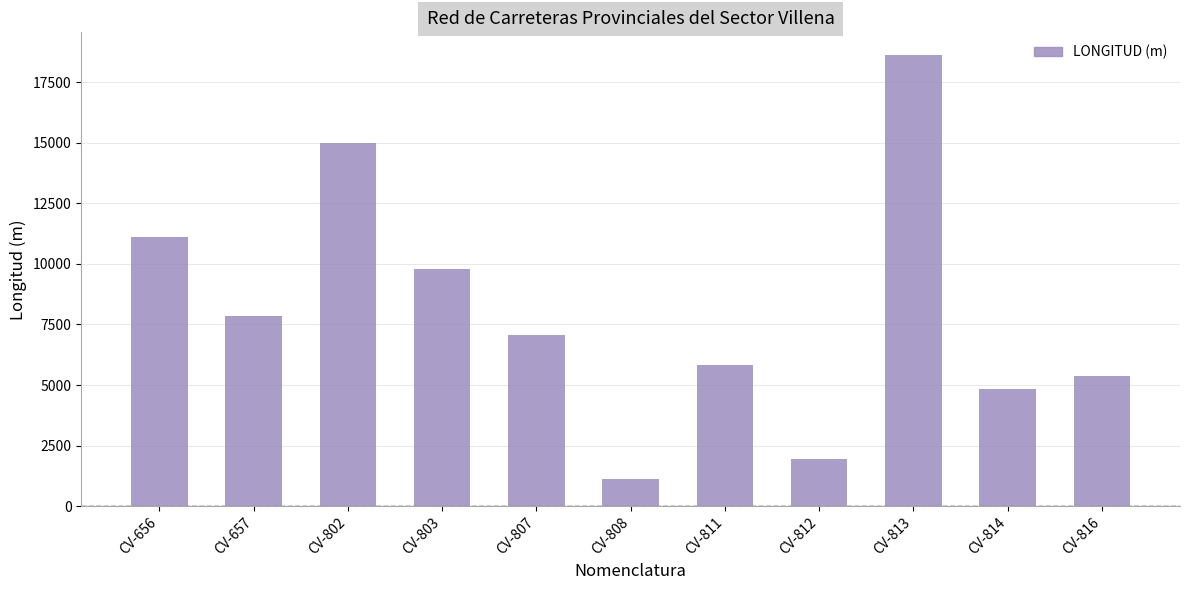

Where is the data nearest to the value 9866?

CV-803